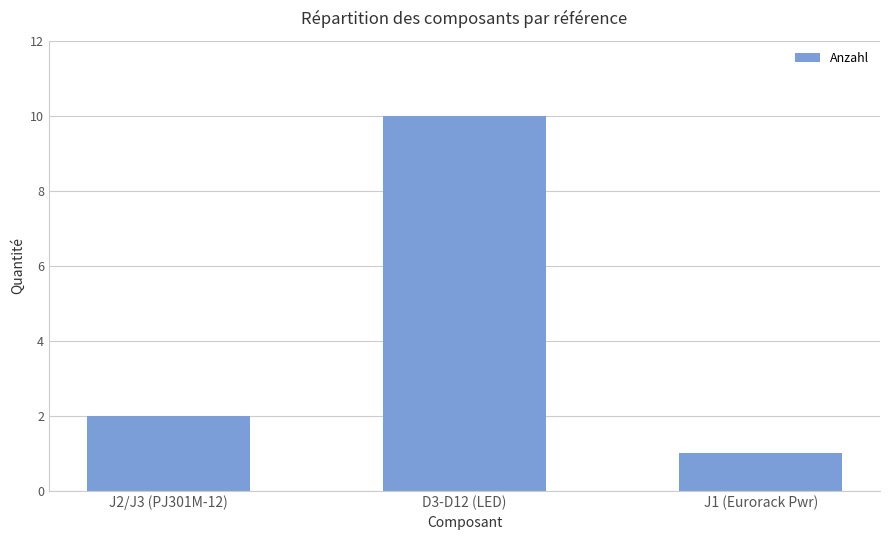

What is the value of the 1st bar from the left?

2